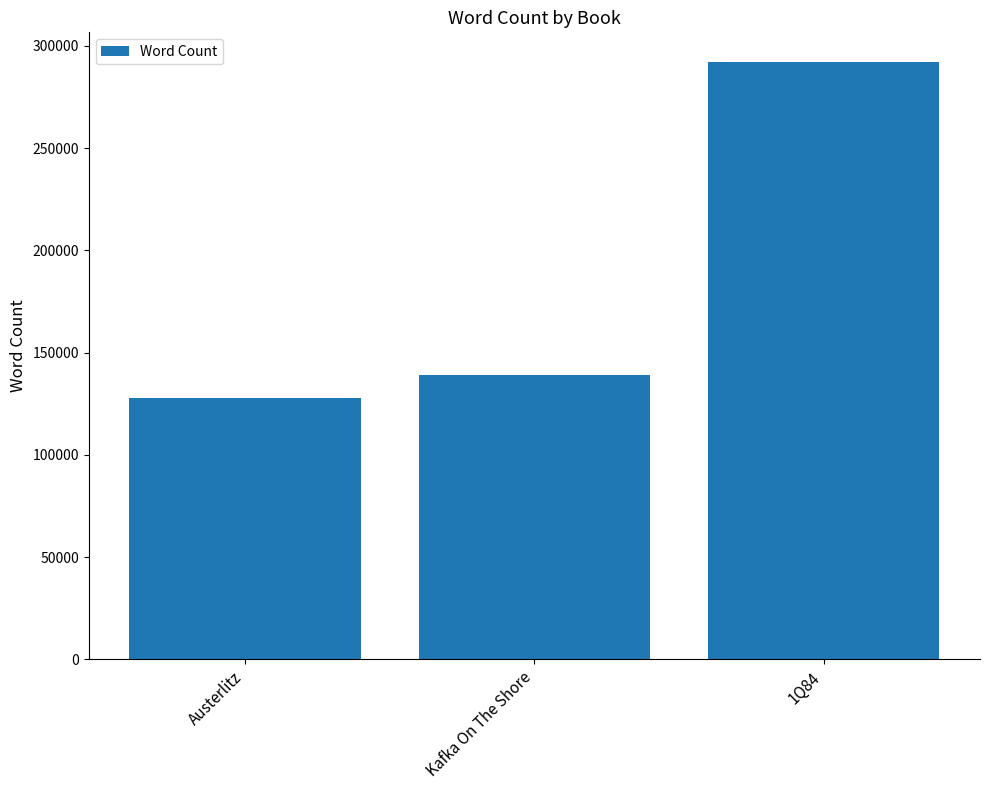

List the labels in order of value, largest first.

1Q84, Kafka On The Shore, Austerlitz